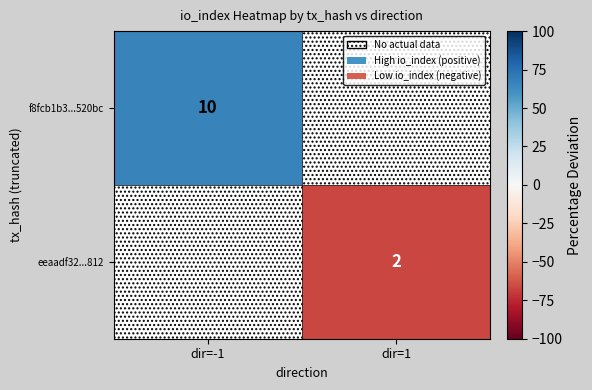

Rank the categories by eeaadf32...812 value from highest to lowest.

dir=-1, dir=1